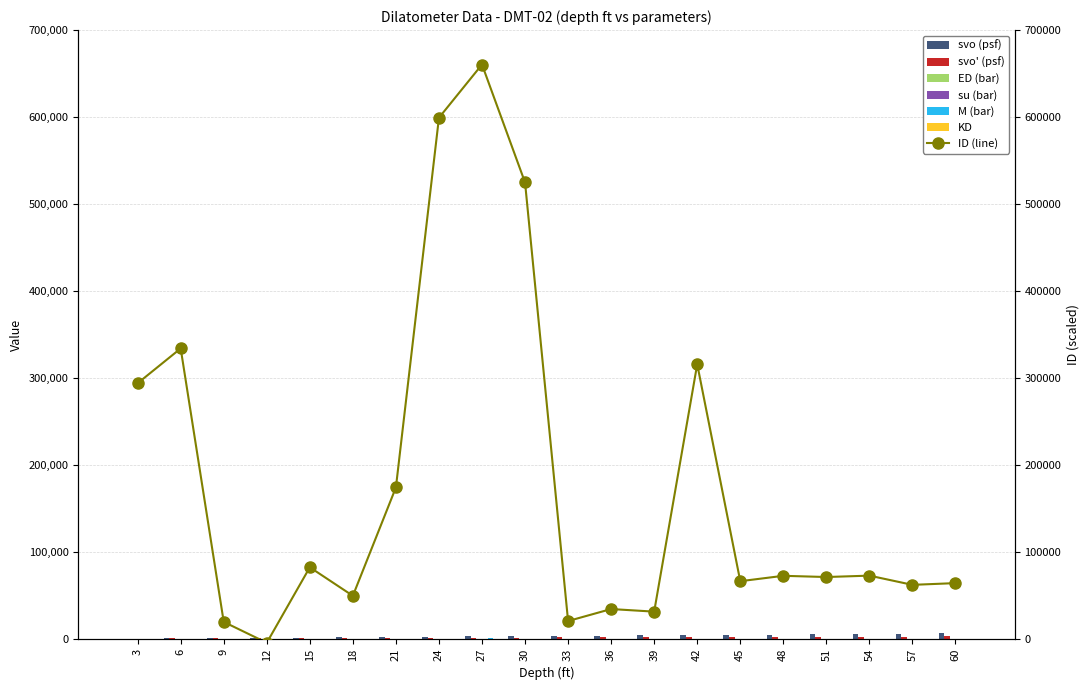

Which series has the largest total across all categories?

ID (line)